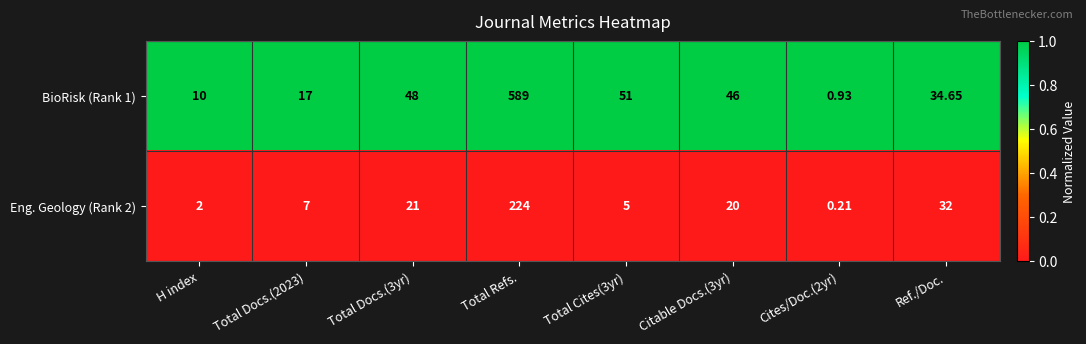

At which label does BioRisk (Rank 1) reach its peak?

Total Refs.